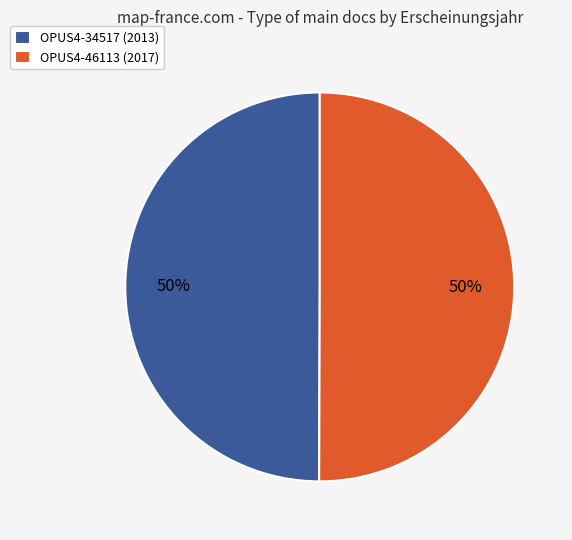

What is the ratio of the value at OPUS4-34517 (2013) to the value at OPUS4-46113 (2017)?

1.0